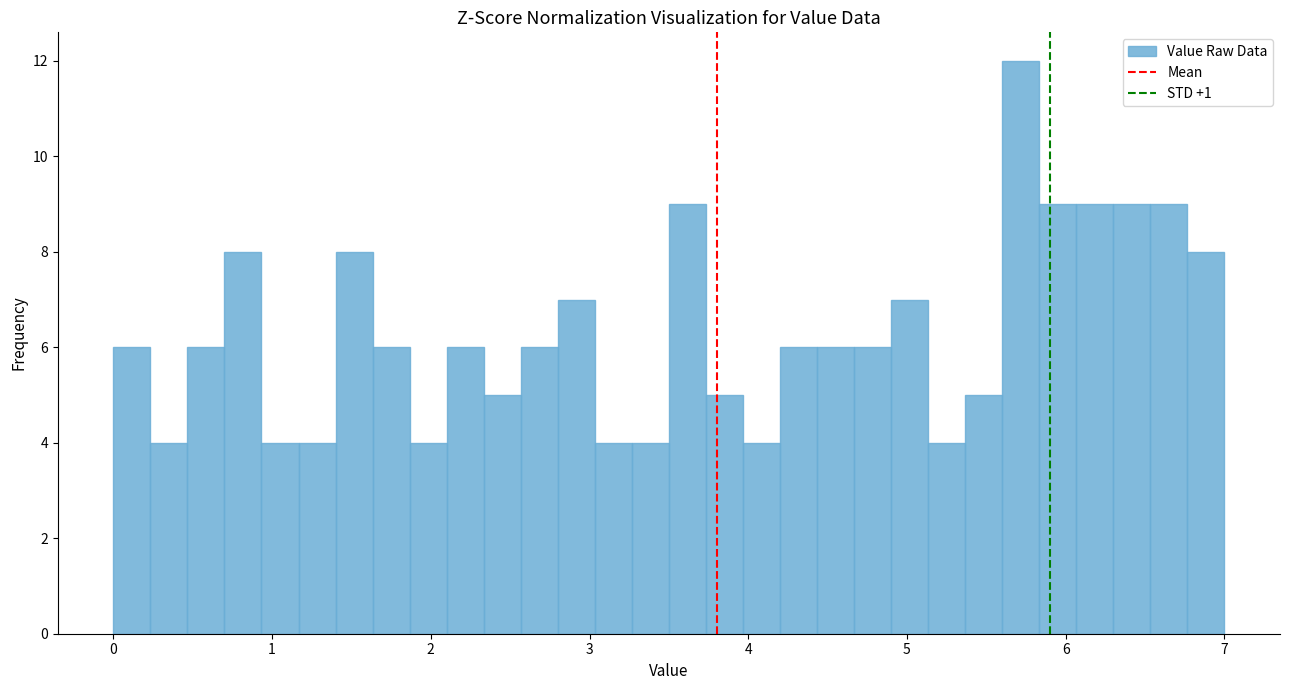

Read against the x-axis, roughly where is the centre of the tallest bar?

5.7